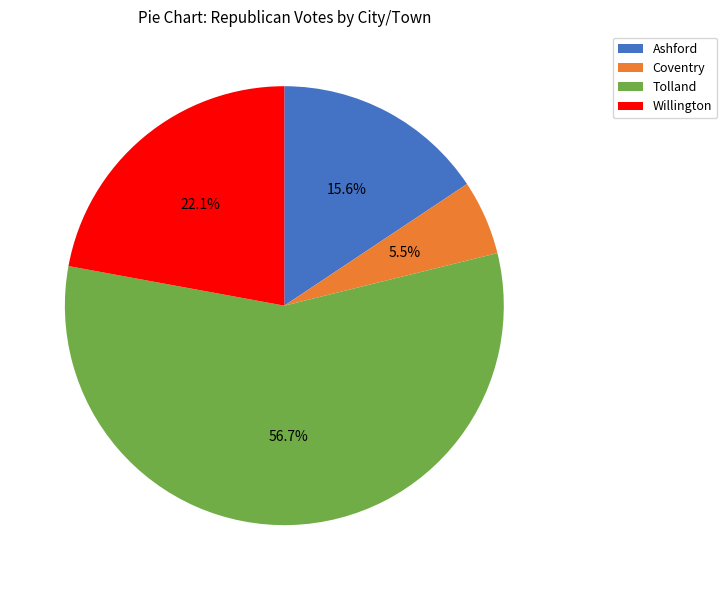

To the nearest percent, what is the combined percentage of Ashford and Willington?

38%